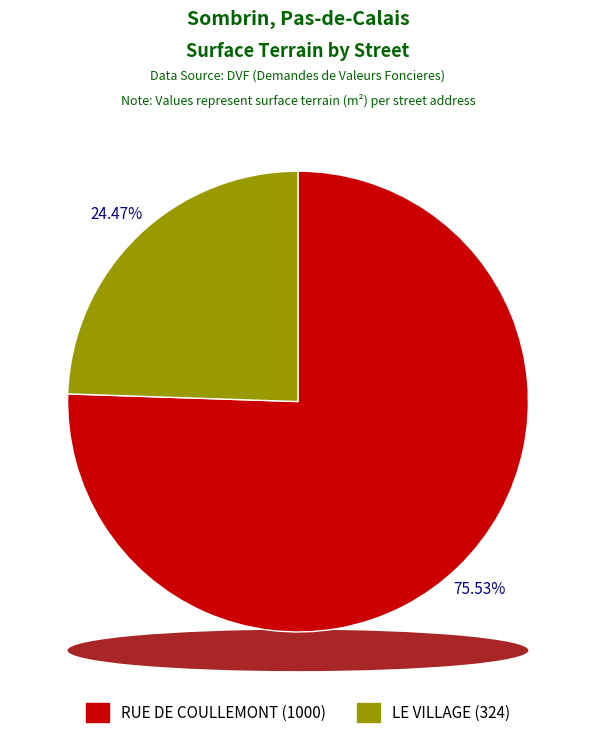

Count the number of slices in the pie.

2